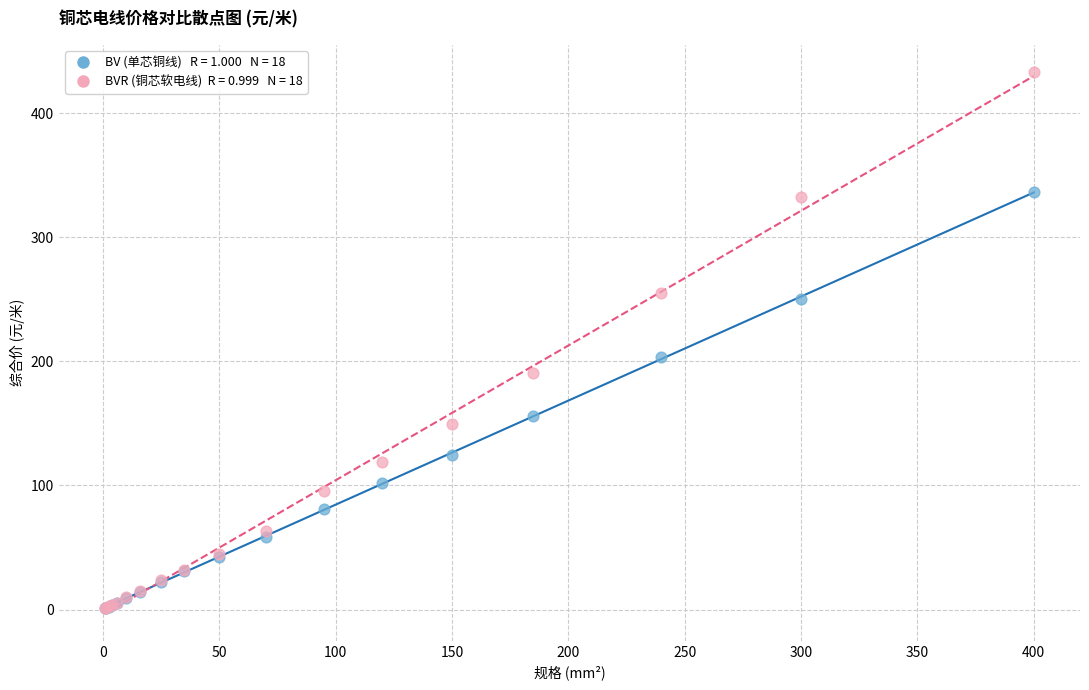

Across all series, what Y value is closest to 217?

203.5